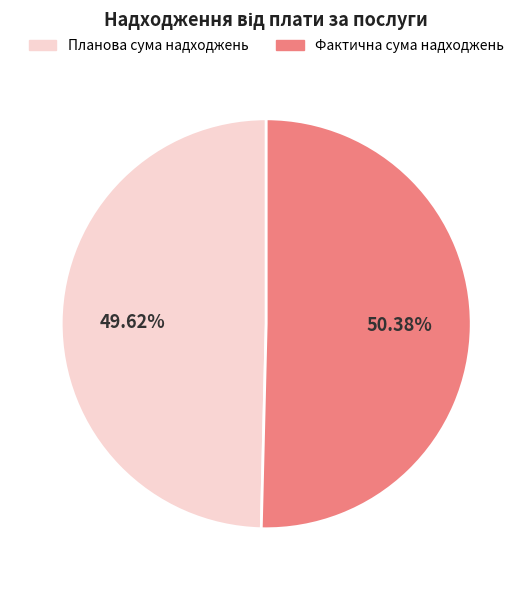

What percentage is the Планова сума надходжень slice, to the nearest percent?

50%